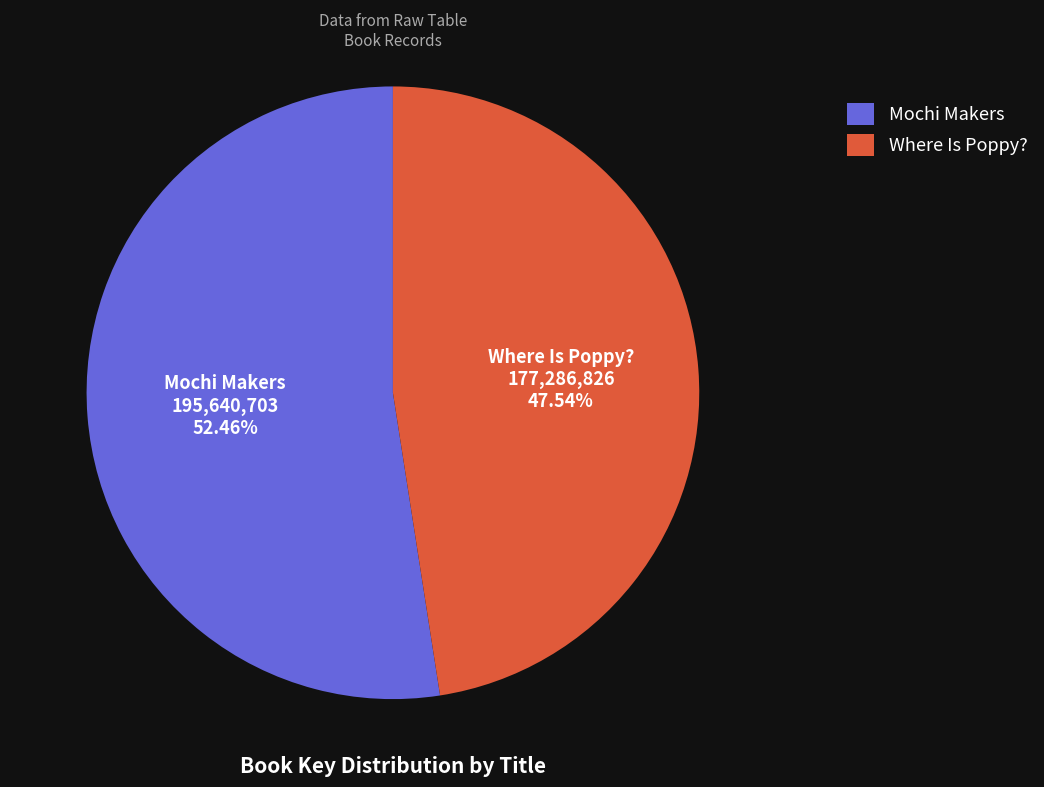

To the nearest percent, what percentage of the pie is Where Is Poppy??

48%